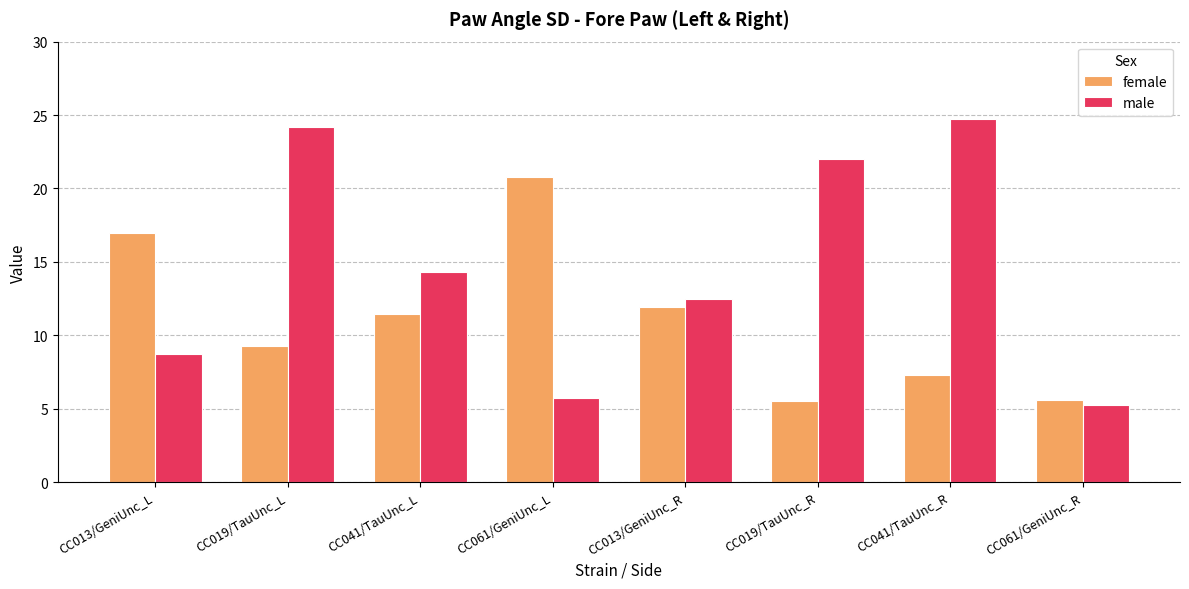

Rank the series by their average value, from highest to lowest.

male, female